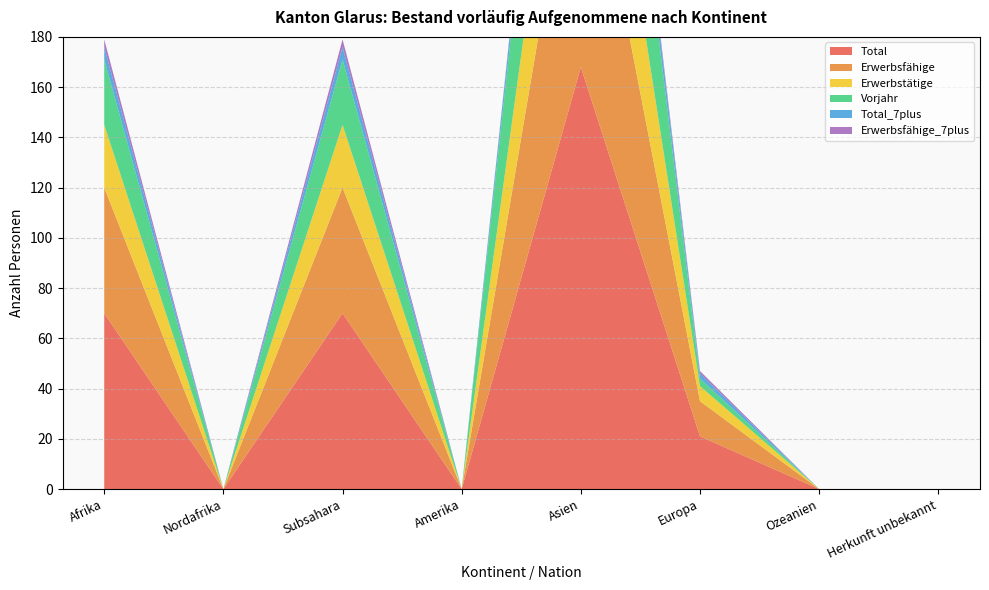

Reading left to right, what are all the values shown in this chart?

Total: 70	0	70	0	168	21	0	0
Erwerbsfähige: 50	0	50	0	112	14	0	0
Erwerbstätige: 25	0	25	0	66	6	0	0
Vorjahr: 26	0	26	0	90	3	0	0
Total_7plus: 5	0	5	0	11	2	0	0
Erwerbsfähige_7plus: 3	0	3	0	2	1	0	0